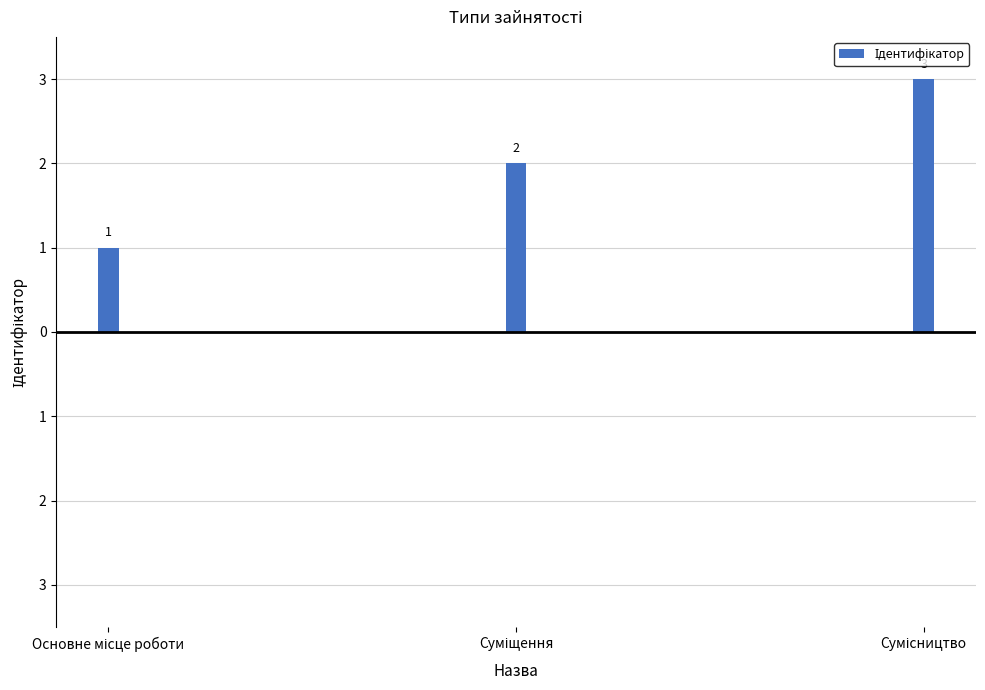

Where does the data first go above 2?

Сумісництво